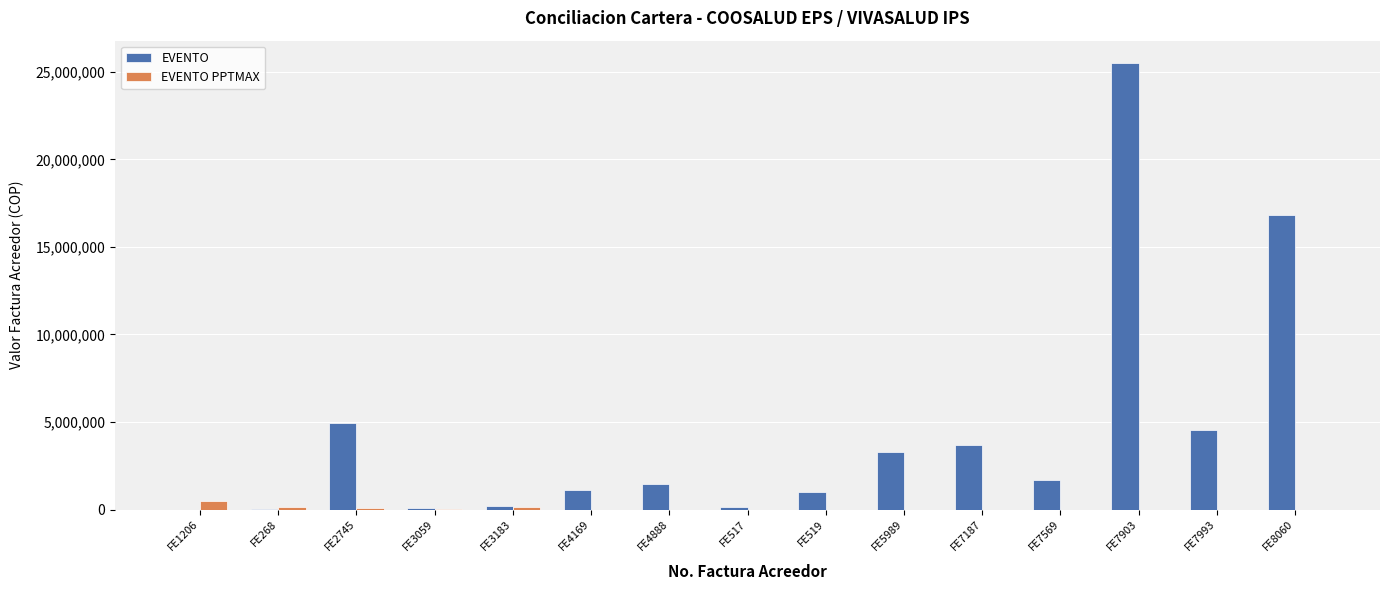

Is the value of EVENTO at FE519 greater than the value of EVENTO PPTMAX at FE3183?

Yes